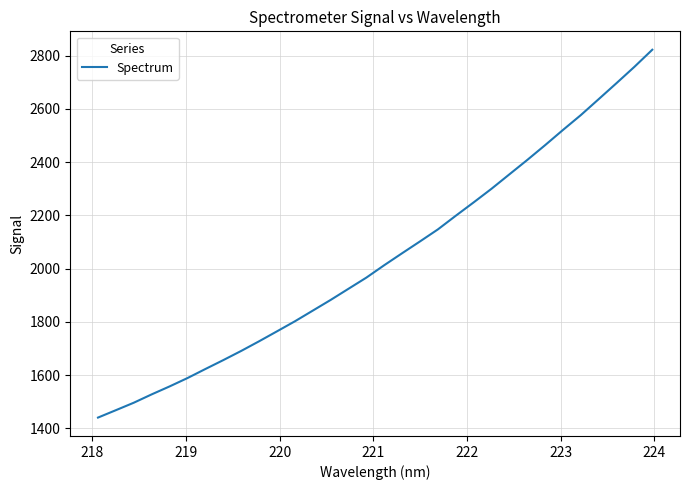

What is the maximum value shown in the chart?

2821.8